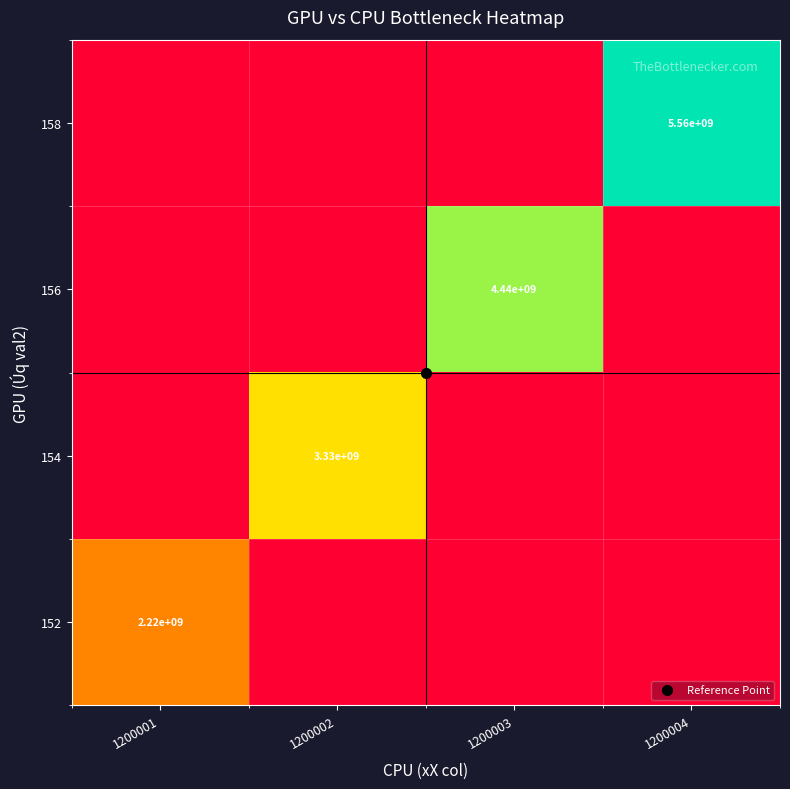

At 1200002, list the series in order from largest to smallest.

154, 152, 156, 158